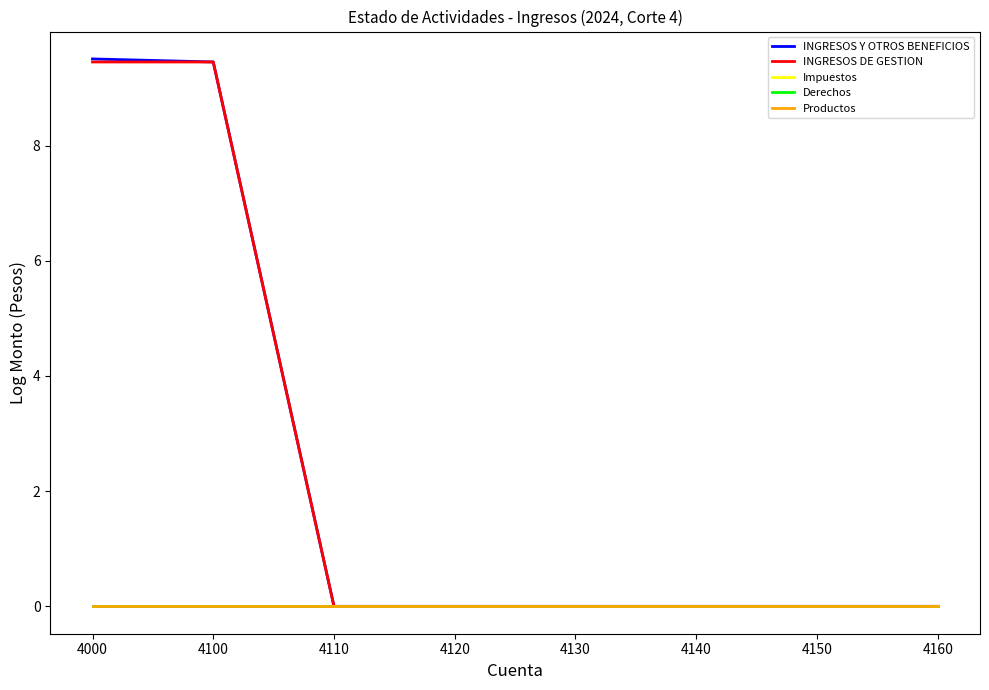

True or false: Productos has a value of 0.0 at 4140.

True